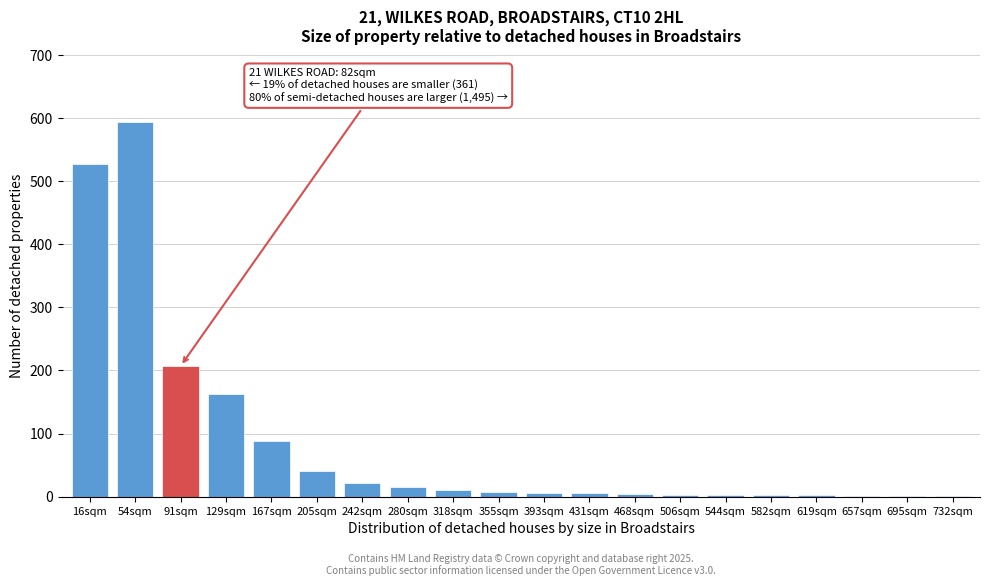

What is the sum of all values?

1702